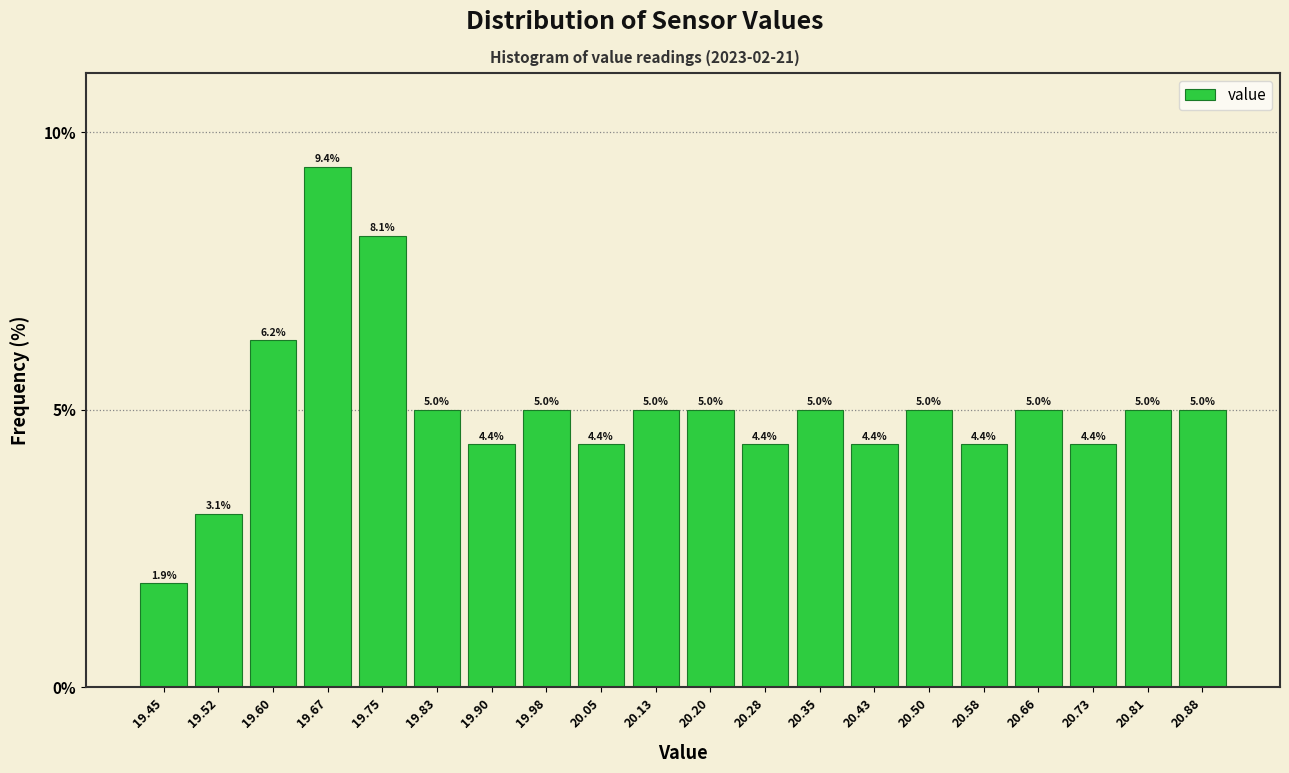

Reading left to right, list every bar in this chart as the range it spans on the x-axis followed by its height. The bar edges are not printed on the chart, so give them approximately, as read against the axis.

19.41 to 19.49: 1.9
19.49 to 19.56: 3.1
19.56 to 19.64: 6.2
19.64 to 19.71: 9.4
19.71 to 19.79: 8.1
19.79 to 19.86: 5.0
19.86 to 19.94: 4.4
19.94 to 20.01: 5.0
20.01 to 20.09: 4.4
20.09 to 20.17: 5.0
20.17 to 20.24: 5.0
20.24 to 20.32: 4.4
20.32 to 20.39: 5.0
20.39 to 20.47: 4.4
20.47 to 20.54: 5.0
20.54 to 20.62: 4.4
20.62 to 20.69: 5.0
20.69 to 20.77: 4.4
20.77 to 20.84: 5.0
20.84 to 20.92: 5.0